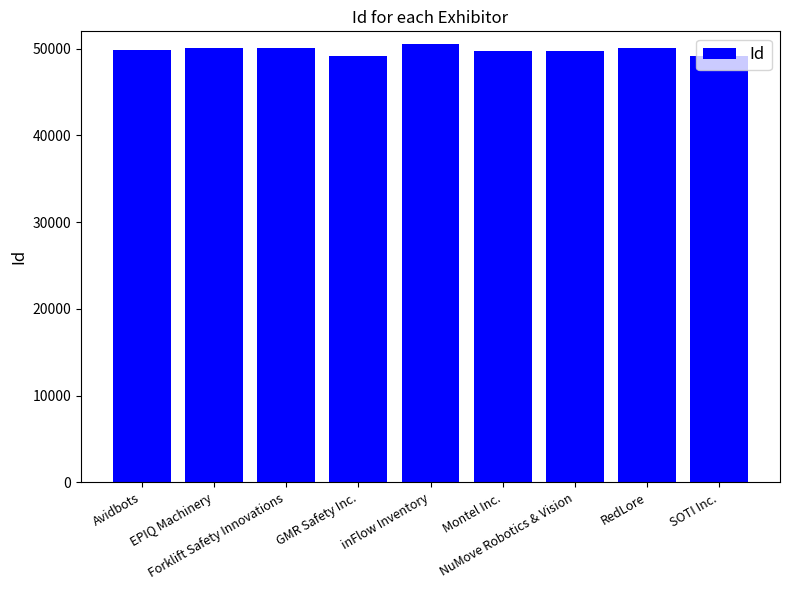

What is the label of the 7th bar from the left?

NuMove Robotics & Vision